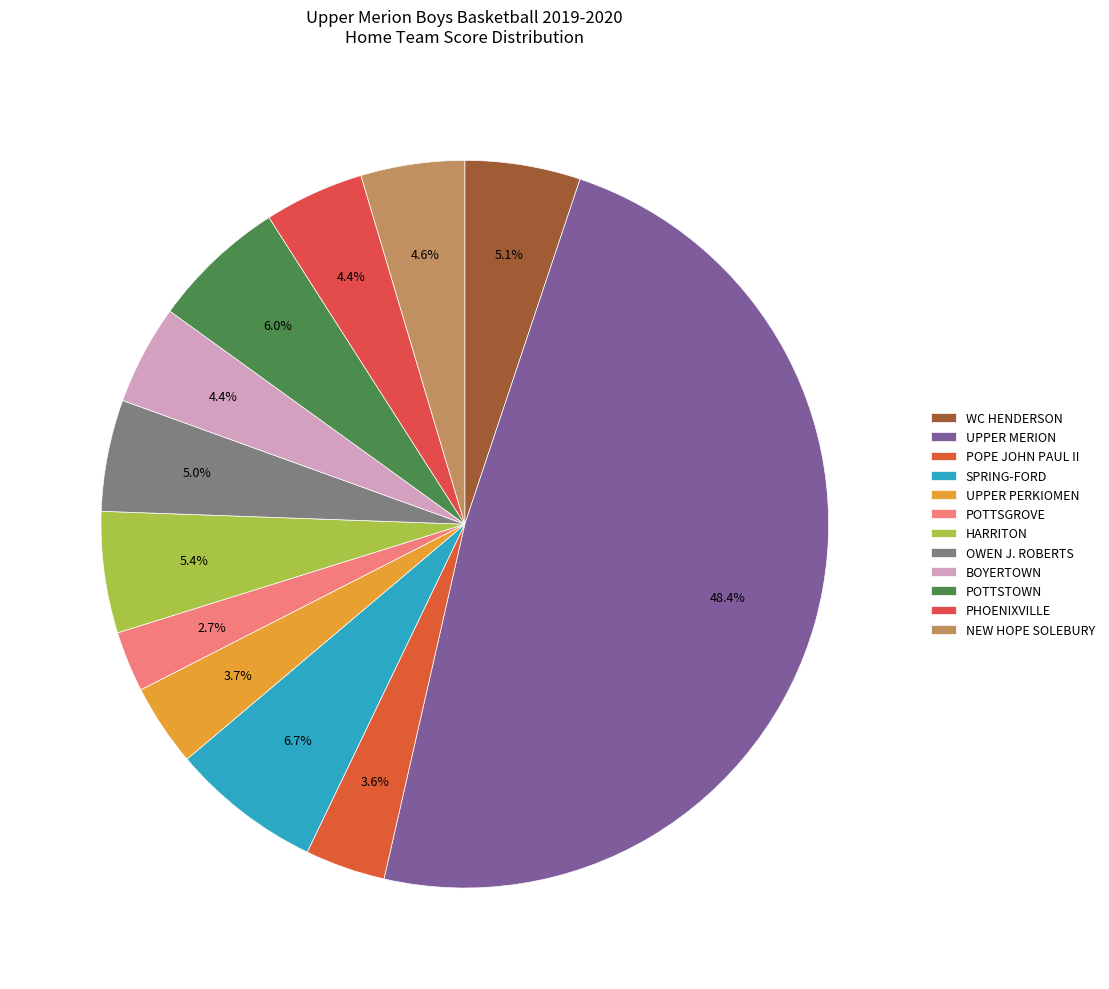

Is it true that SPRING-FORD is 7% of the pie?

True